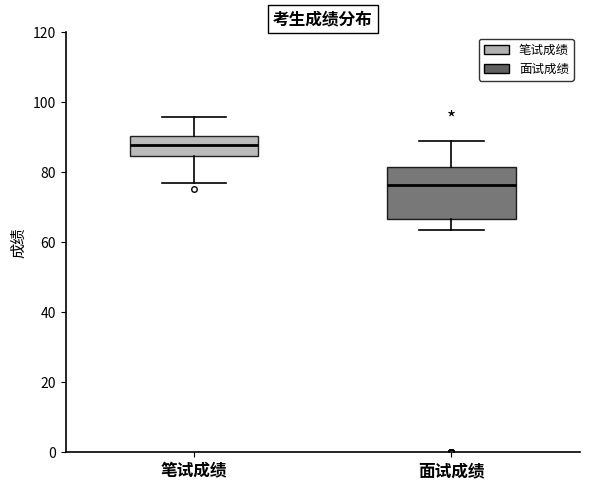

Reading left to right, read every box against the y-axis: the position of its median line, the range the box covers, and the ends of its whiskers. The values are not printed on the chart, so give them approximately, as read against the axis.

笔试成绩: median 88, box 84 to 90, whiskers 76 to 96
面试成绩: median 76, box 66 to 82, whiskers 64 to 88